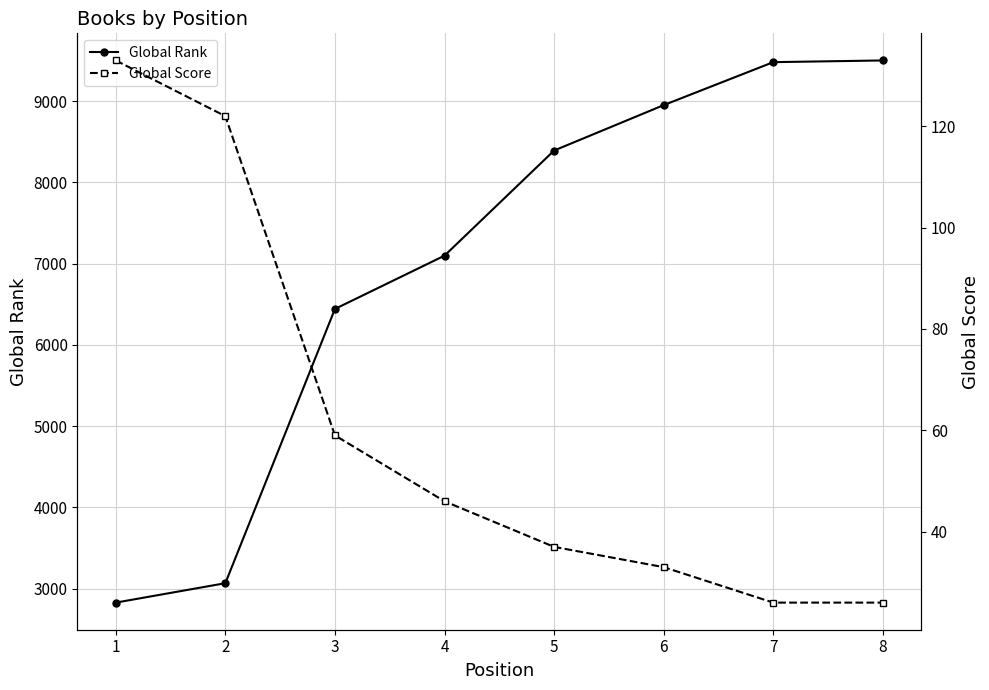

Is it true that Global Score equals 26 at 3?

False